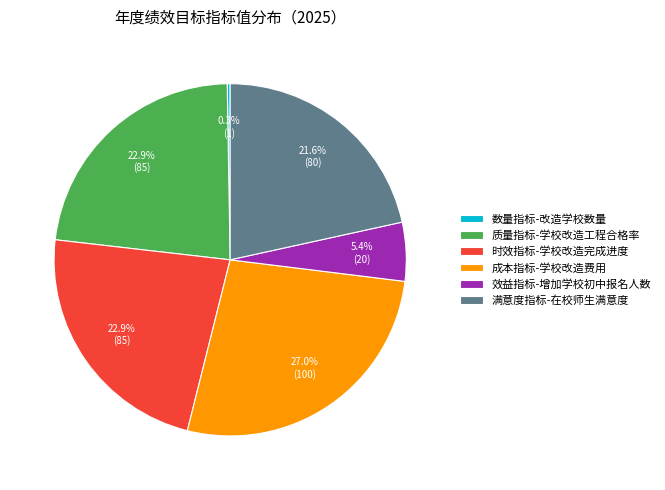

To the nearest percent, what portion does 满意度指标-在校师生满意度 represent?

22%